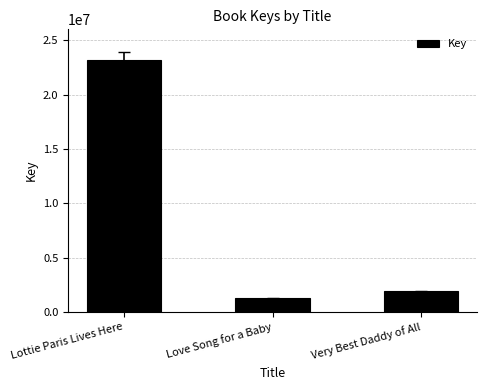

The chart shows a value of 1278593 at Love Song for a Baby. True or false?

True